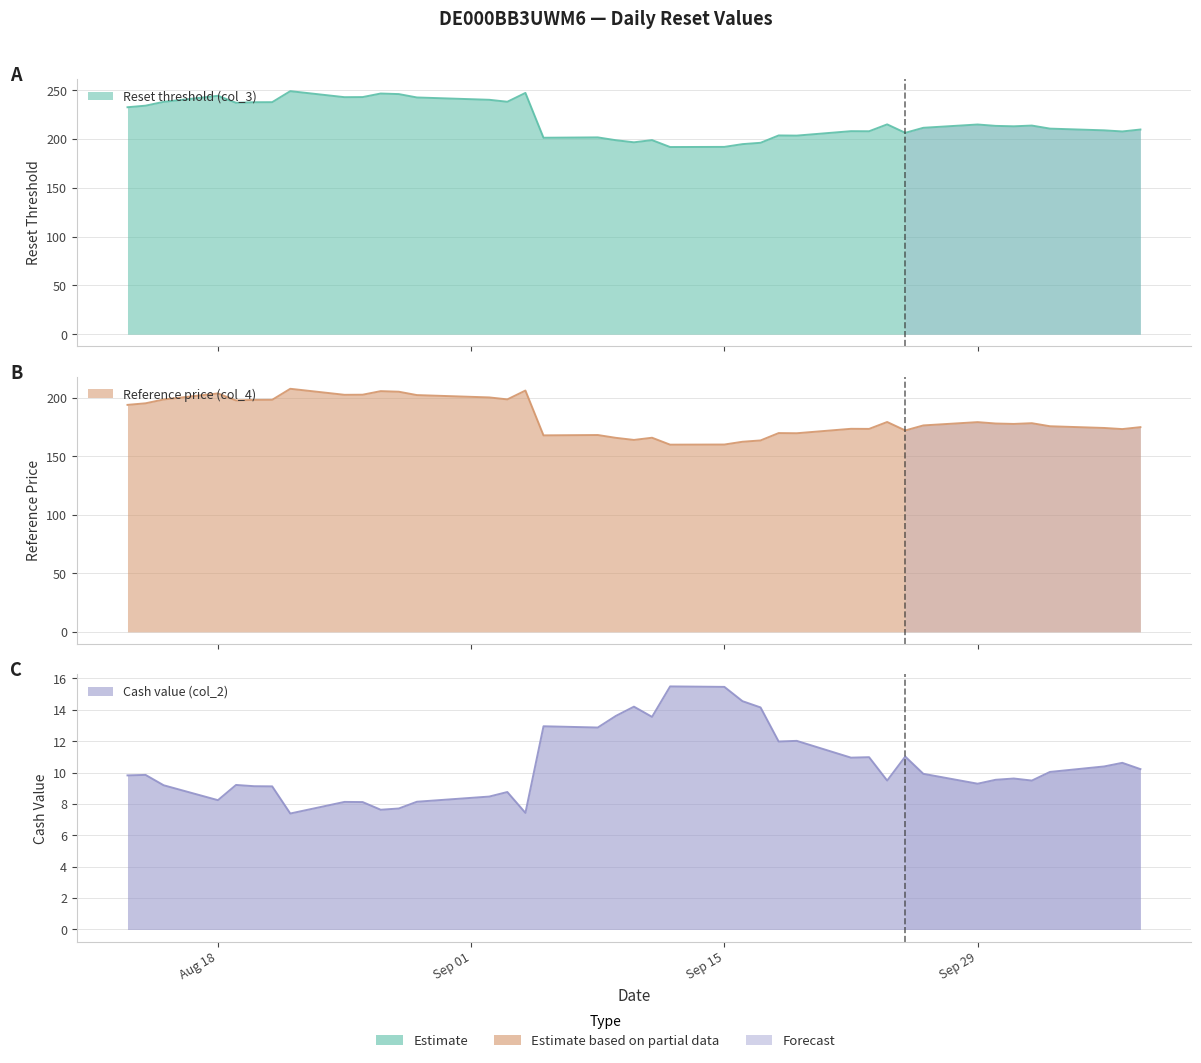

What is the label of the 20th point from the left?

2025-09-10